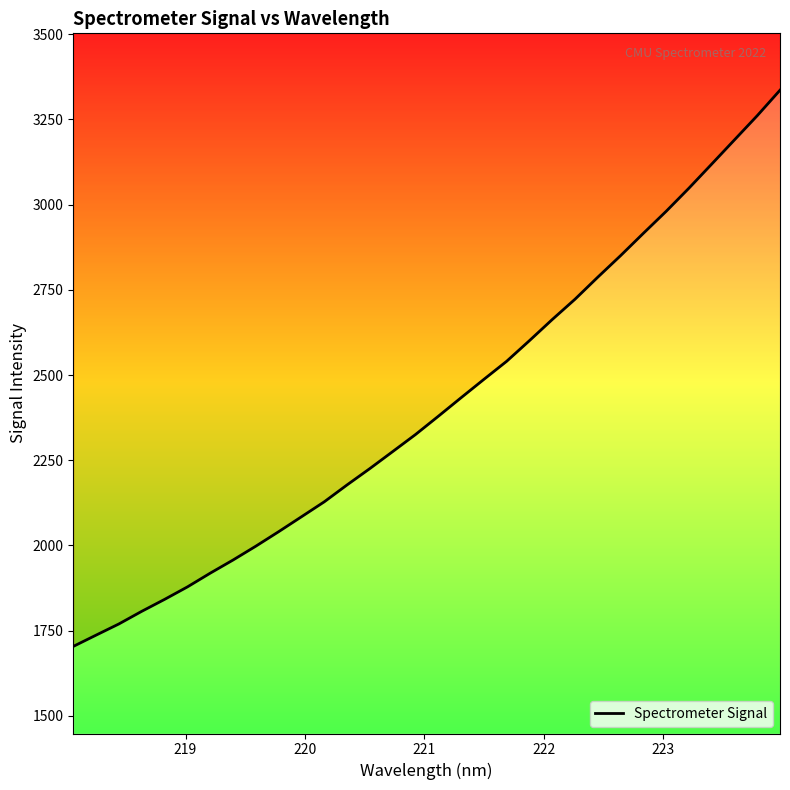

Is this an area chart (filled region under the line)?

No